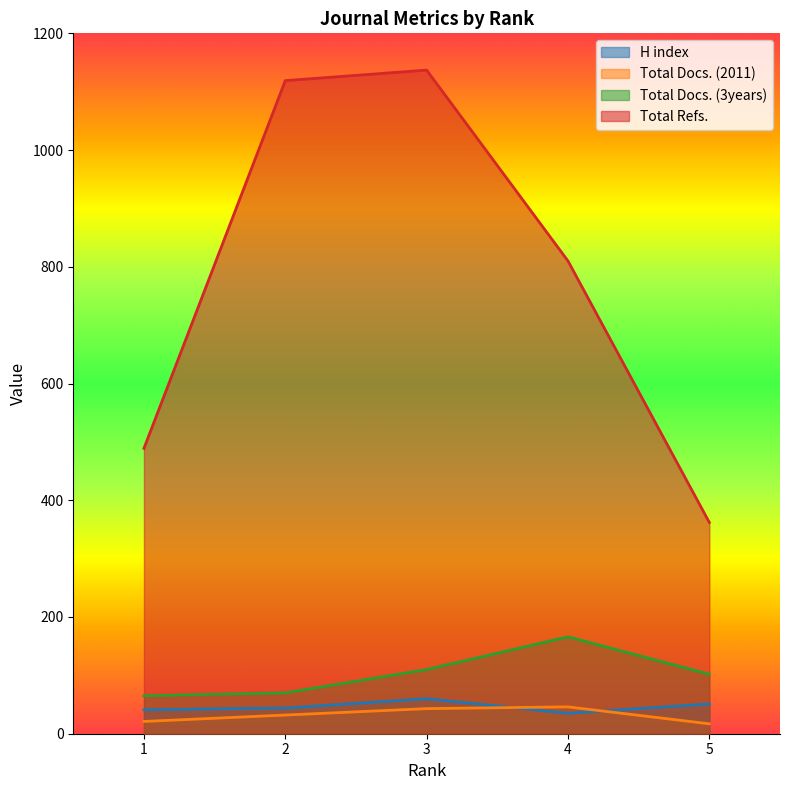

Reading right to left, list all the values displayed in this chart.

H index: 5=51	4=35	3=60	2=44	1=41
Total Docs. (2011): 5=17	4=46	3=43	2=32	1=21
Total Docs. (3years): 5=102	4=166	3=110	2=70	1=65
Total Refs.: 5=362	4=810	3=1137	2=1119	1=489